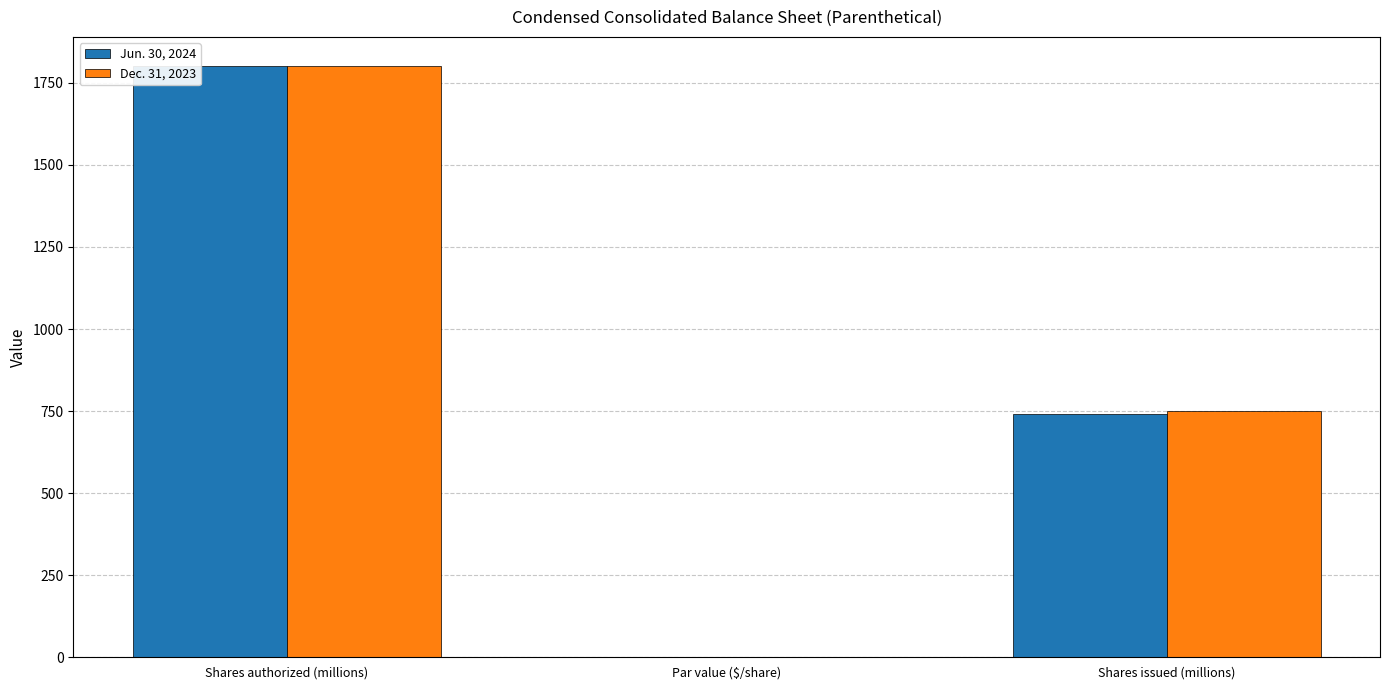

At which category is the sum across all series the highest?

Shares authorized (millions)